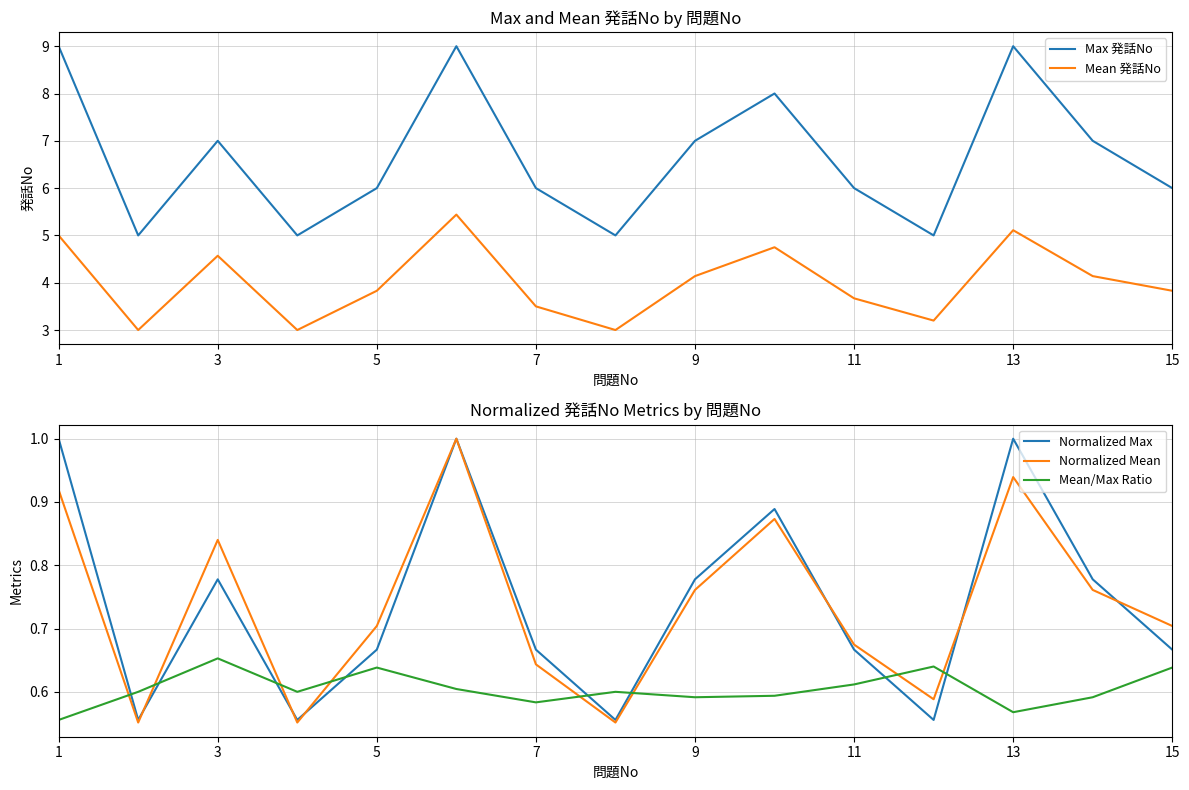

True or false: Max 発話No has more than 1 interior local peaks.

True